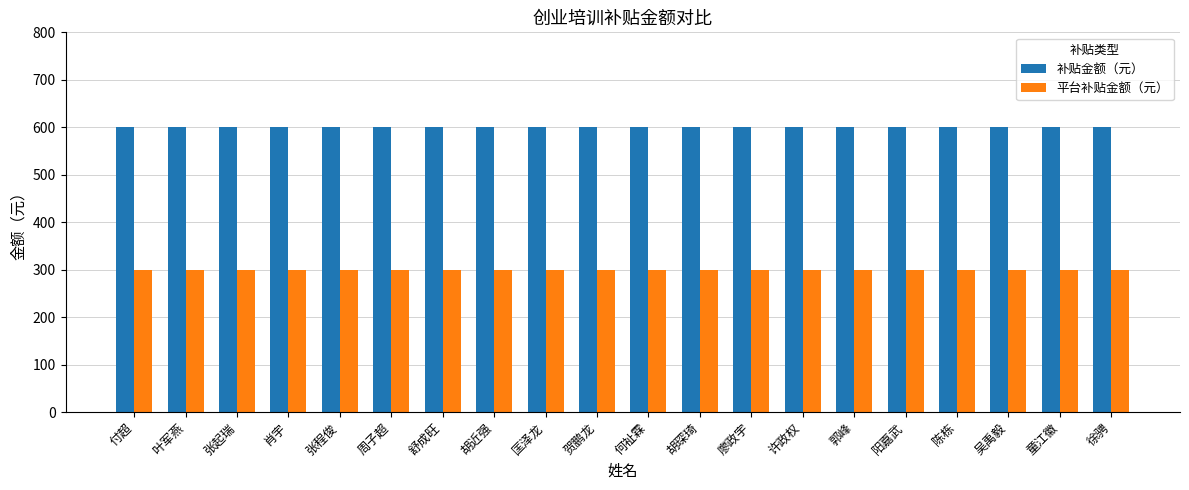

Rank the series by their average value, from highest to lowest.

补贴金额（元）, 平台补贴金额（元）